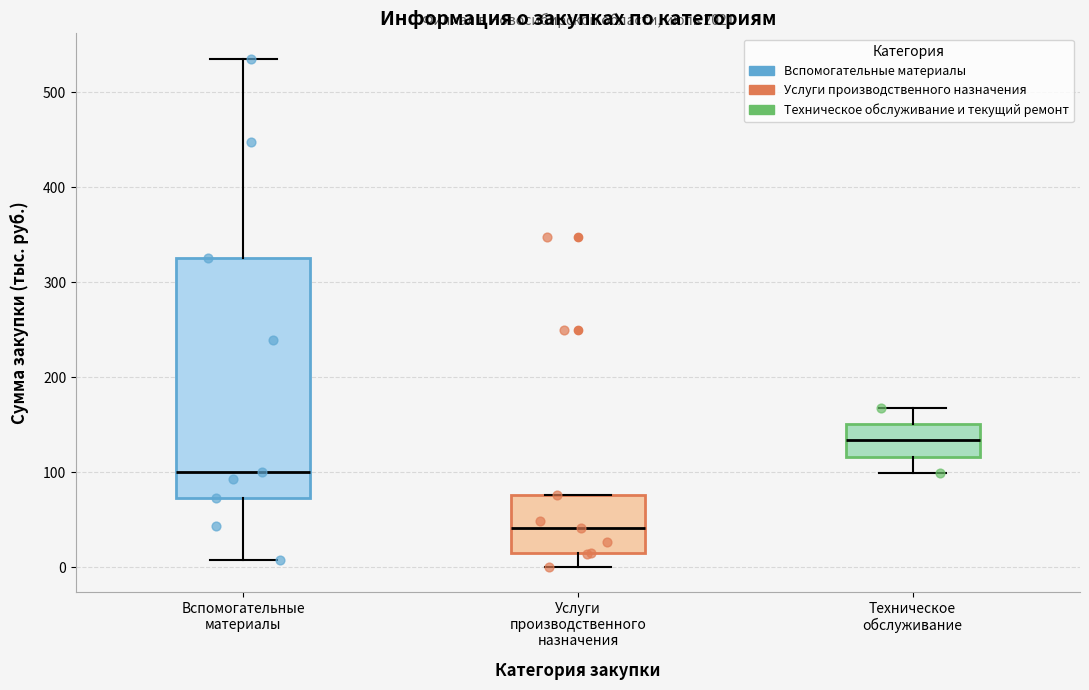

Where does the lower whisker of the box for Вспомогательные материалы end on the y-axis? The values are not printed on the chart, so give them approximately, as read against the axis.

10